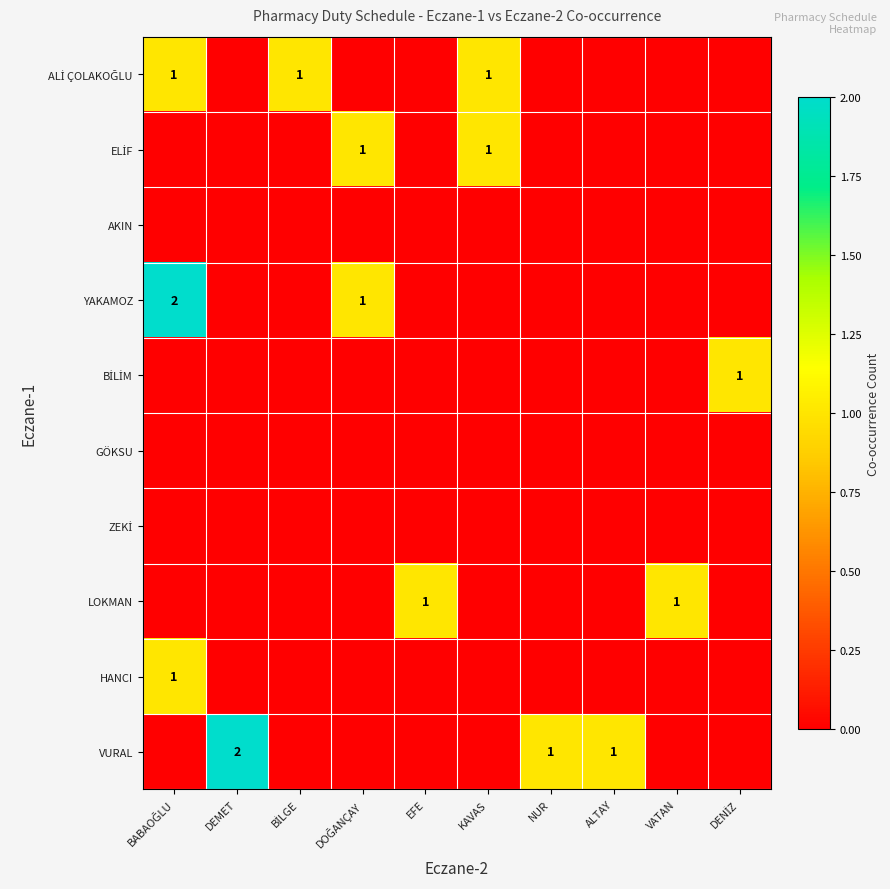

Which series has the widest spread of values?

YAKAMOZ